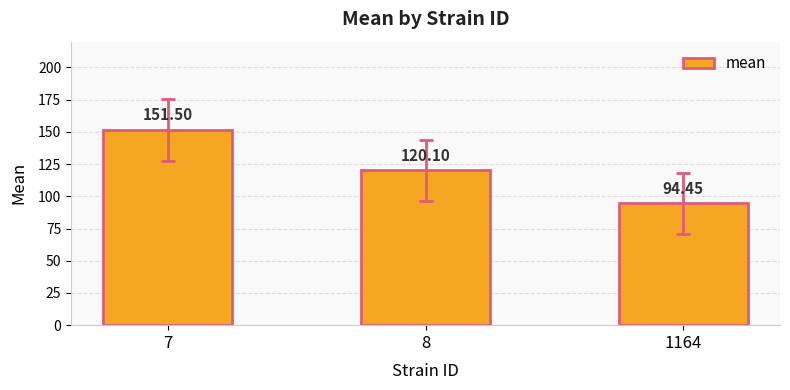

At which category does the chart reach its minimum across all series?

1164